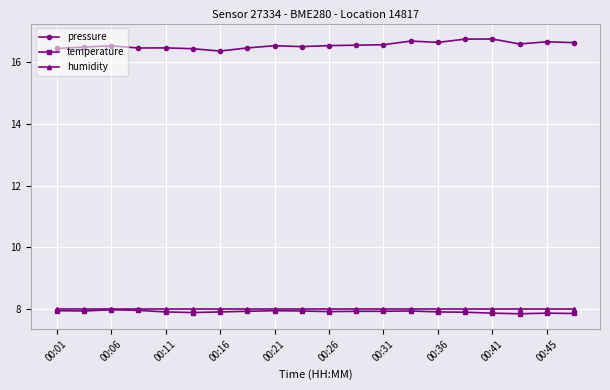

True or false: pressure and humidity intersect in this chart.

False